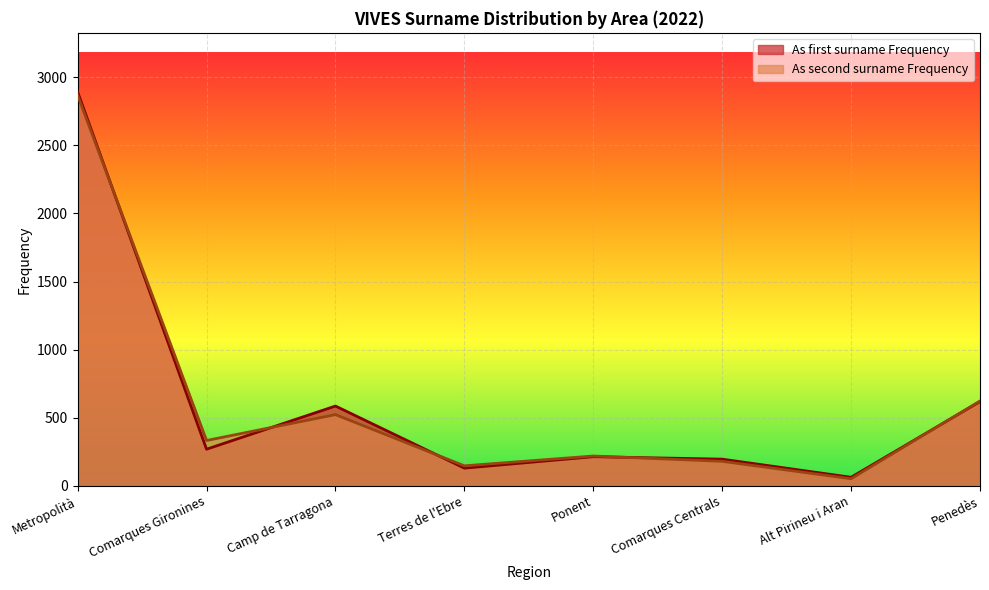

What is the spread (max minus min) of values at Alt Pirineu i Aran?

11